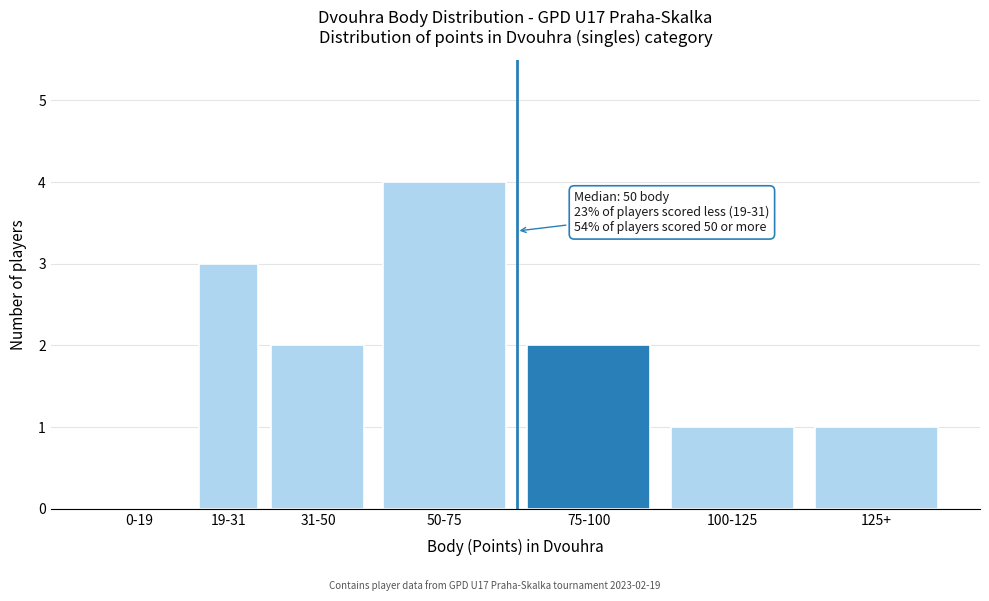

Reading left to right, list all the values displayed in this chart.

0-19=0	19-31=3	31-50=2	50-75=4	75-100=2	100-125=1	125+=1